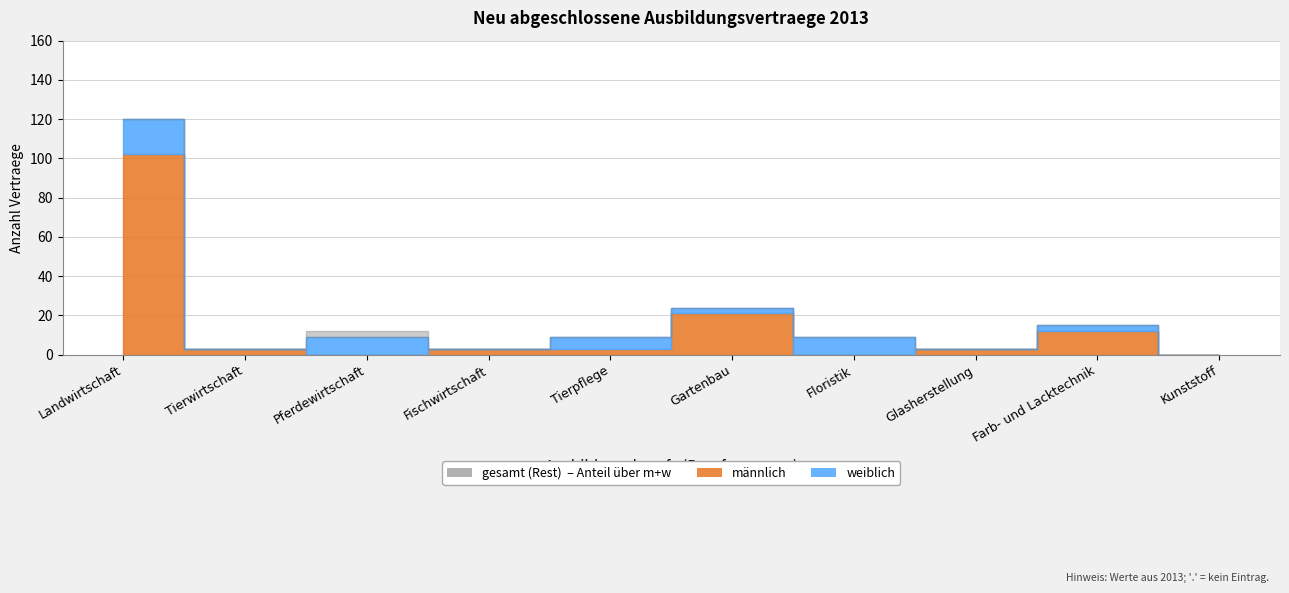

The weiblich series shows 9 at 2. True or false?

True